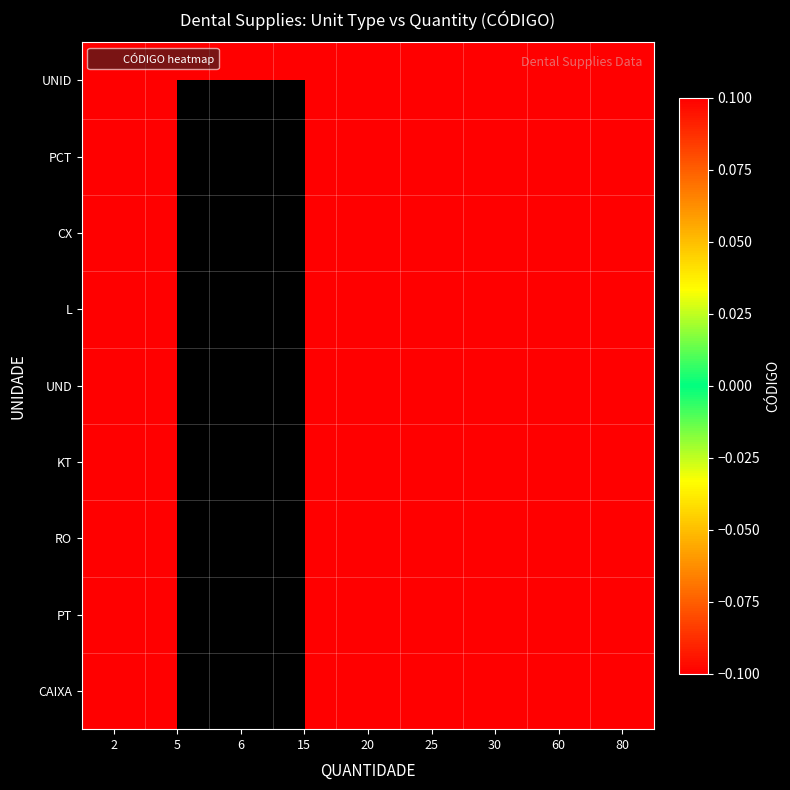

Is the value of L at 30 greater than the value of RO at 30?

No